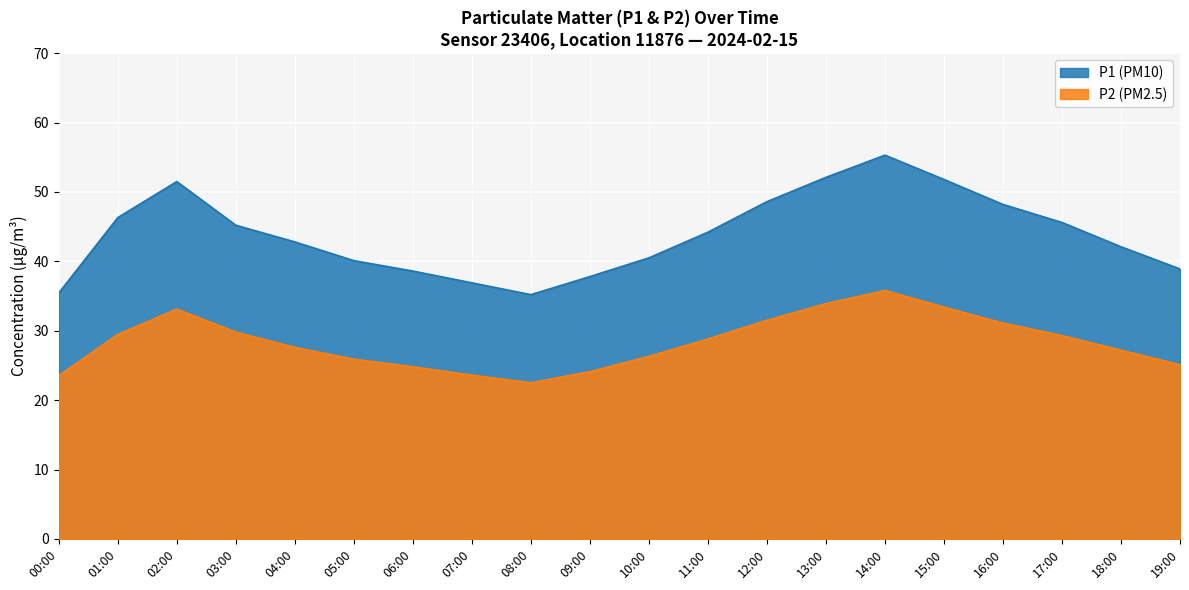

What is the label of the 16th point from the left?

15:00